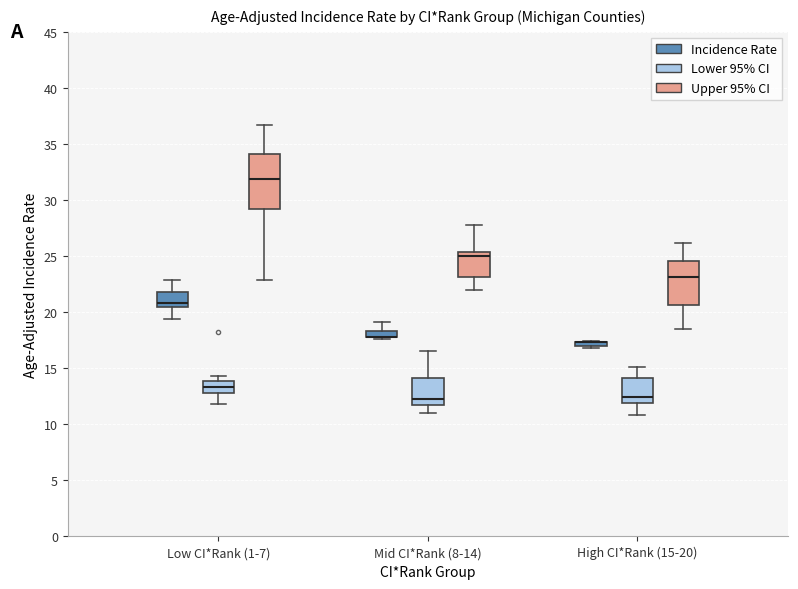

Where does the median line of the box for Low CI*Rank (1-7) (Upper 95% CI) sit on the y-axis? The values are not printed on the chart, so give them approximately, as read against the axis.

32.0